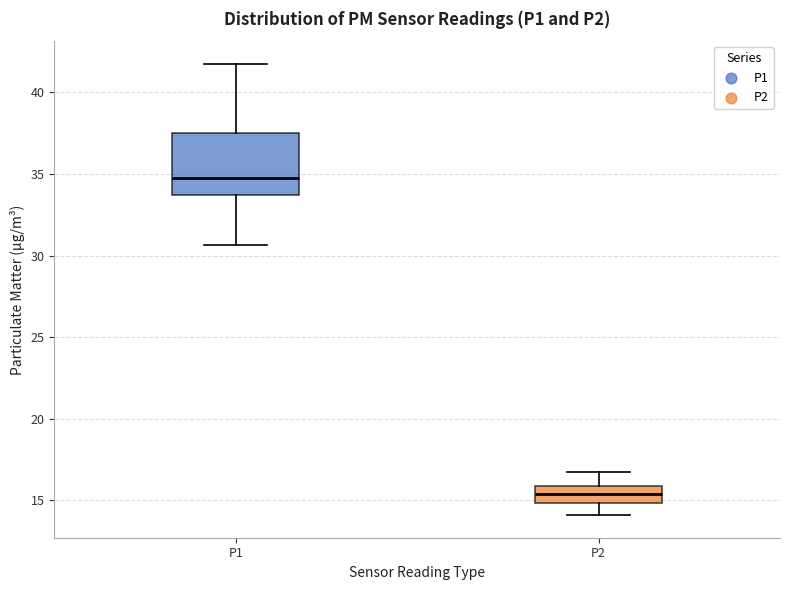

Where is the upper edge of the box for P2 on the y-axis? The values are not printed on the chart, so give them approximately, as read against the axis.

16.0